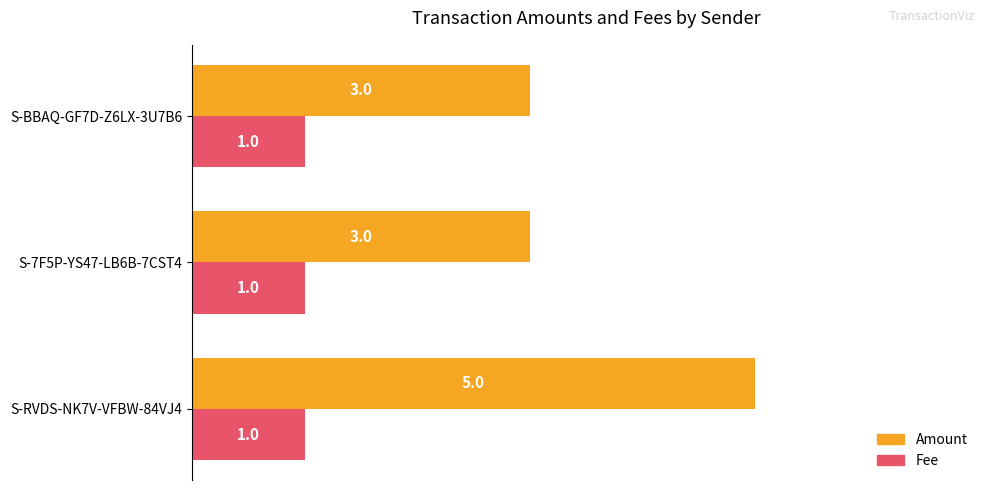

Count the Amount values in the range 3 to 5.

3